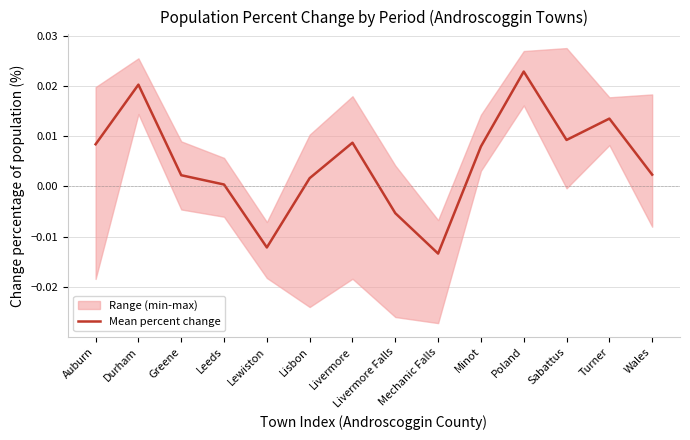

At which label does the data first exceed 0?

Auburn